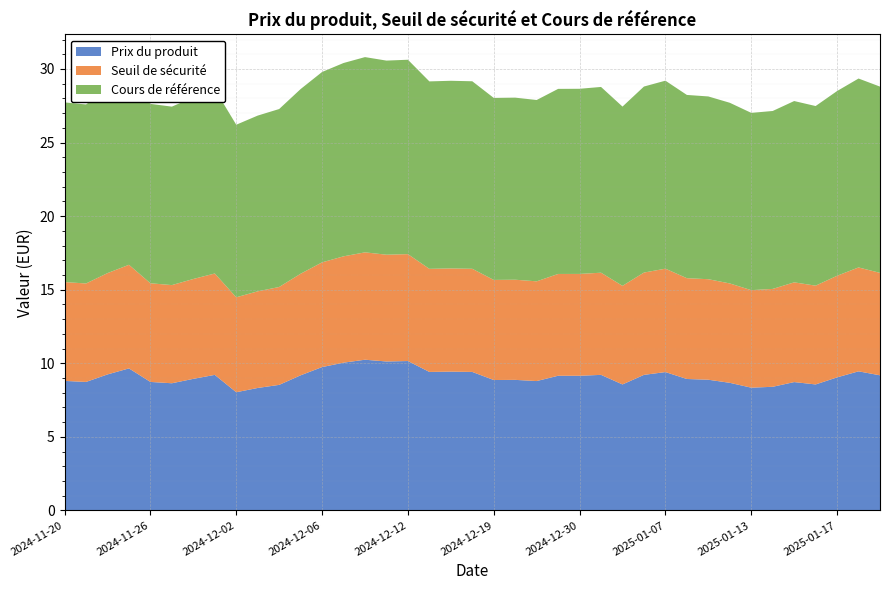

Reading left to right, list all the values displayed in this chart.

Prix du produit: 2024-11-20=8.8	2024-11-21=8.7	2024-11-22=9.2	2024-11-25=9.7	2024-11-26=8.7	2024-11-27=8.6	2024-11-28=8.9	2024-11-29=9.2	2024-12-02=8.0	2024-12-03=8.3	2024-12-04=8.5	2024-12-05=9.2	2024-12-06=9.7	2024-12-09=10.0	2024-12-10=10.2	2024-12-11=10.1	2024-12-12=10.2	2024-12-16=9.4	2024-12-17=9.4	2024-12-18=9.4	2024-12-19=8.9	2024-12-20=8.9	2024-12-23=8.8	2024-12-27=9.2	2024-12-30=9.2	2025-01-02=9.2	2025-01-03=8.6	2025-01-06=9.2	2025-01-07=9.4	2025-01-08=8.9	2025-01-09=8.9	2025-01-10=8.7	2025-01-13=8.3	2025-01-14=8.4	2025-01-15=8.7	2025-01-16=8.6	2025-01-17=9.0	2025-01-20=9.4	2025-01-21=9.2
Seuil de sécurité: 2024-11-20=6.7	2024-11-21=6.7	2024-11-22=6.9	2024-11-25=7.0	2024-11-26=6.7	2024-11-27=6.7	2024-11-28=6.8	2024-11-29=6.9	2024-12-02=6.5	2024-12-03=6.6	2024-12-04=6.7	2024-12-05=6.9	2024-12-06=7.1	2024-12-09=7.2	2024-12-10=7.3	2024-12-11=7.3	2024-12-12=7.3	2024-12-16=7.0	2024-12-17=7.0	2024-12-18=7.0	2024-12-19=6.8	2024-12-20=6.8	2024-12-23=6.8	2024-12-27=6.9	2024-12-30=6.9	2025-01-02=6.9	2025-01-03=6.7	2025-01-06=7.0	2025-01-07=7.0	2025-01-08=6.9	2025-01-09=6.8	2025-01-10=6.8	2025-01-13=6.6	2025-01-14=6.7	2025-01-15=6.8	2025-01-16=6.7	2025-01-17=6.9	2025-01-20=7.1	2025-01-21=7.0
Cours de référence: 2024-11-20=12.2	2024-11-21=12.2	2024-11-22=12.5	2024-11-25=12.8	2024-11-26=12.2	2024-11-27=12.1	2024-11-28=12.3	2024-11-29=12.5	2024-12-02=11.7	2024-12-03=11.9	2024-12-04=12.1	2024-12-05=12.6	2024-12-06=12.9	2024-12-09=13.1	2024-12-10=13.3	2024-12-11=13.2	2024-12-12=13.2	2024-12-16=12.7	2024-12-17=12.8	2024-12-18=12.7	2024-12-19=12.4	2024-12-20=12.4	2024-12-23=12.3	2024-12-27=12.6	2024-12-30=12.6	2025-01-02=12.6	2025-01-03=12.2	2025-01-06=12.6	2025-01-07=12.8	2025-01-08=12.5	2025-01-09=12.4	2025-01-10=12.3	2025-01-13=12.1	2025-01-14=12.1	2025-01-15=12.3	2025-01-16=12.2	2025-01-17=12.6	2025-01-20=12.8	2025-01-21=12.7